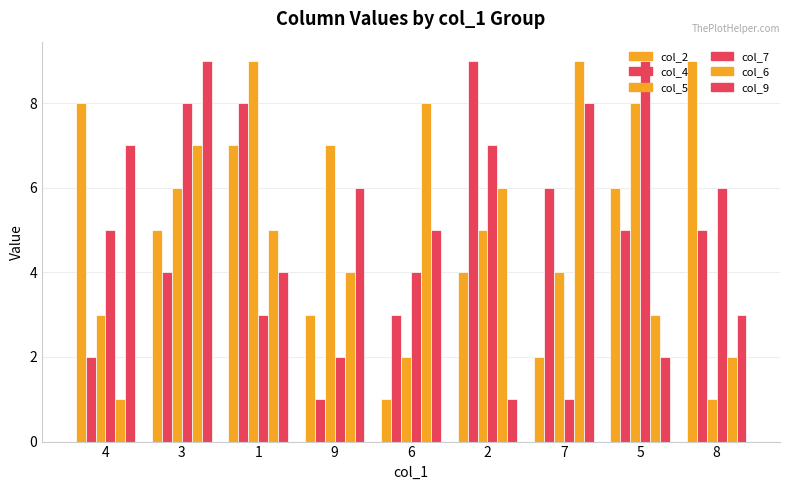

How many data points does each series have?

9